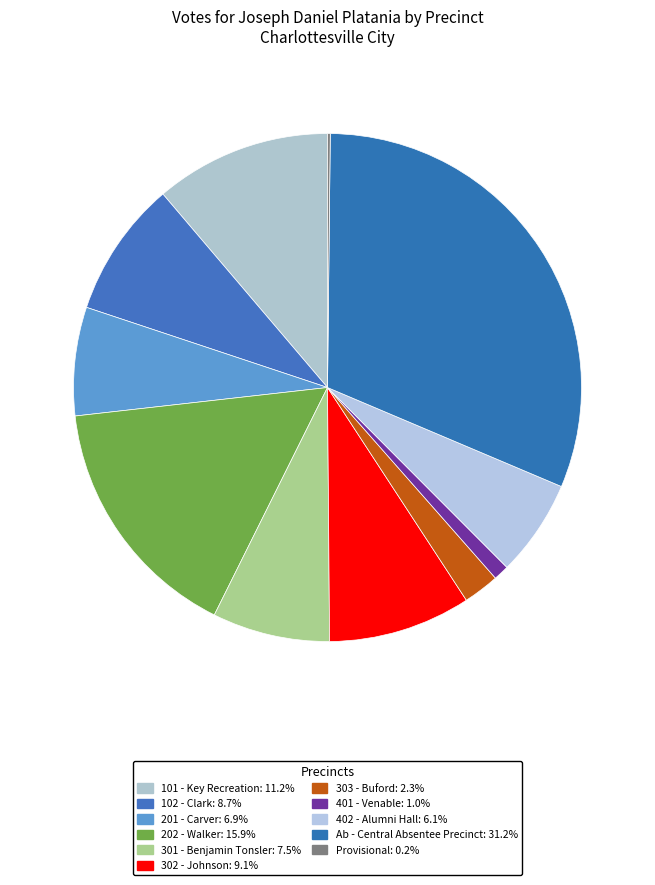

To the nearest percent, what percentage of the pie is 302 - Johnson?

9%